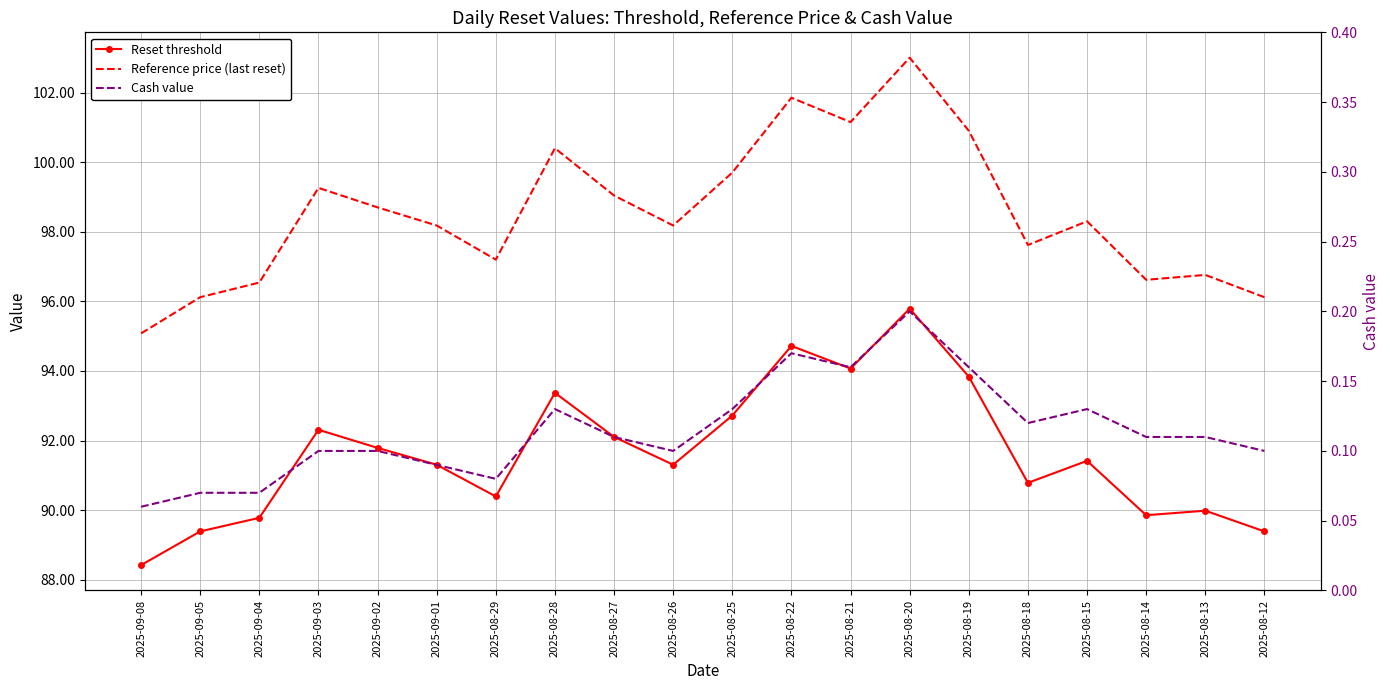

At which category is the sum across all series the highest?

2025-08-20